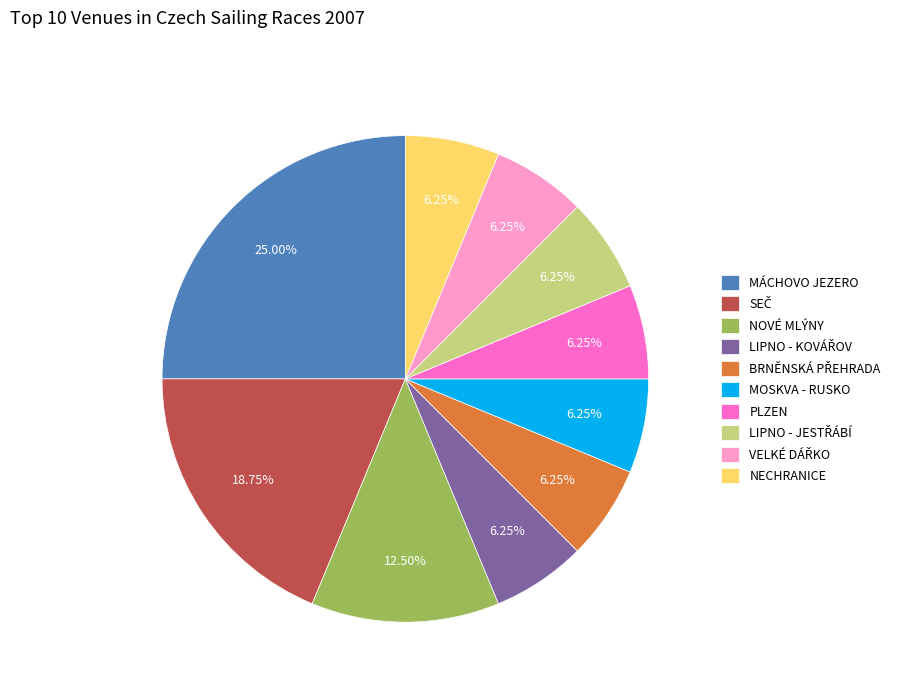

What is the largest slice in the pie chart?

MÁCHOVO JEZERO